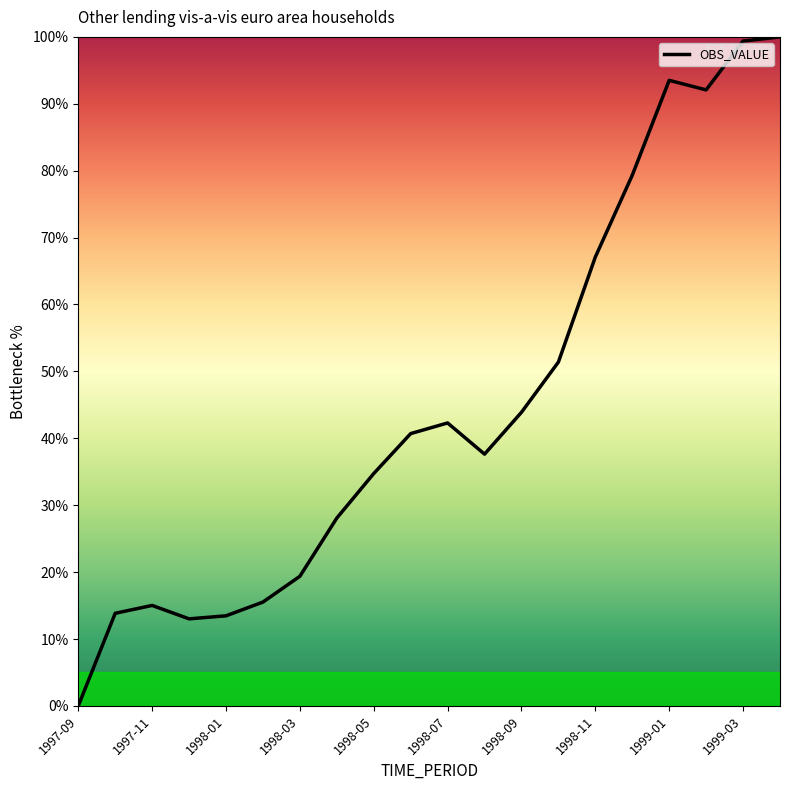

What is the difference between the second highest and second lowest values?

86.4